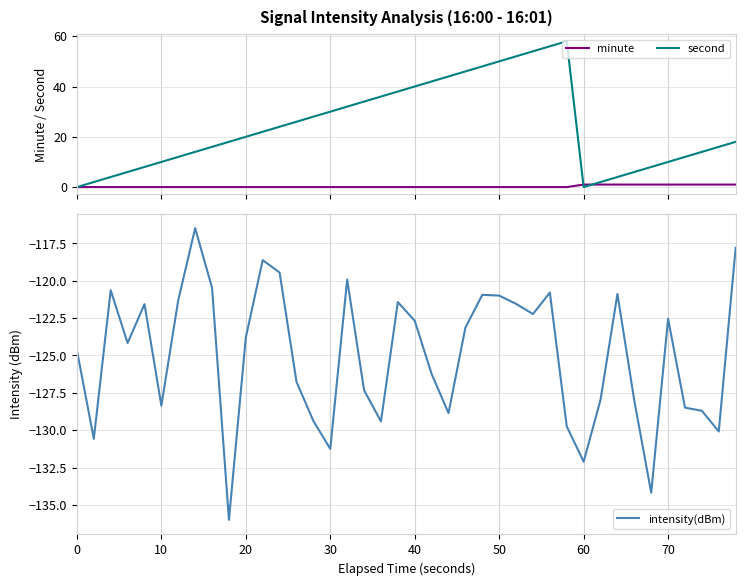

What is the maximum value for intensity(dBm)?

-116.5